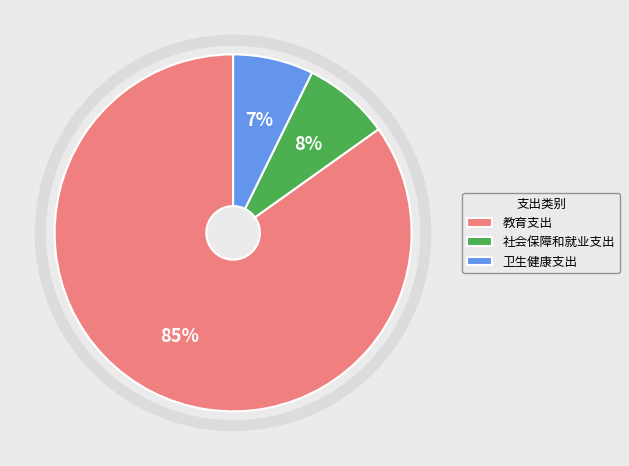

How many slices are in this pie chart?

3